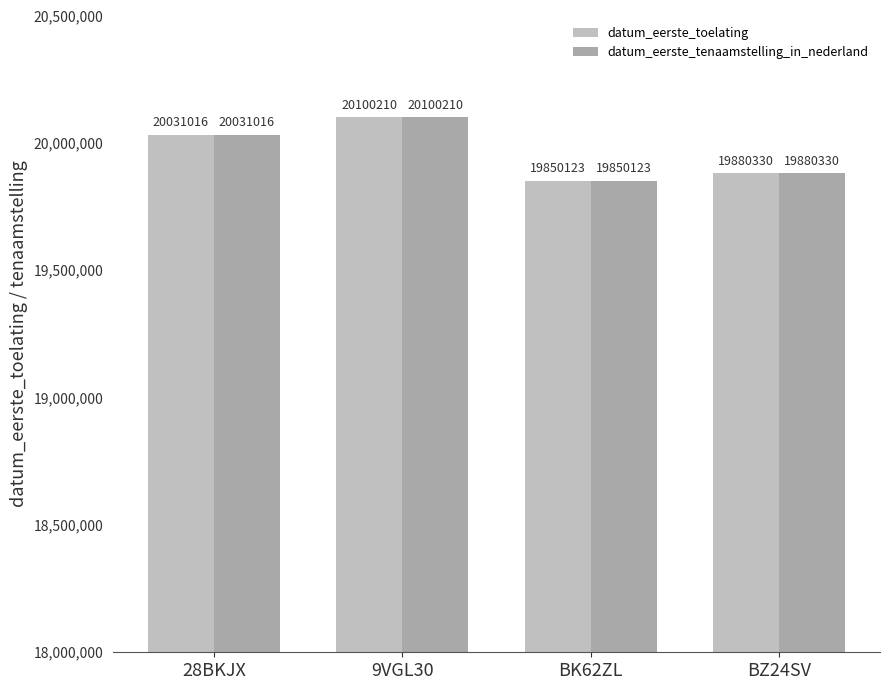

The value of datum_eerste_tenaamstelling_in_nederland at BK62ZL is 8066927. True or false?

False